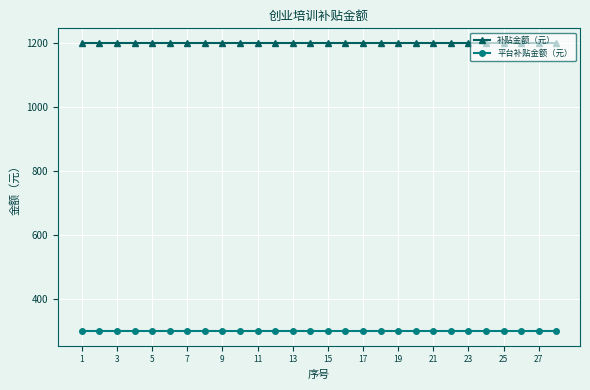

Rank the series by their maximum value, from highest to lowest.

补贴金额（元）, 平台补贴金额（元）